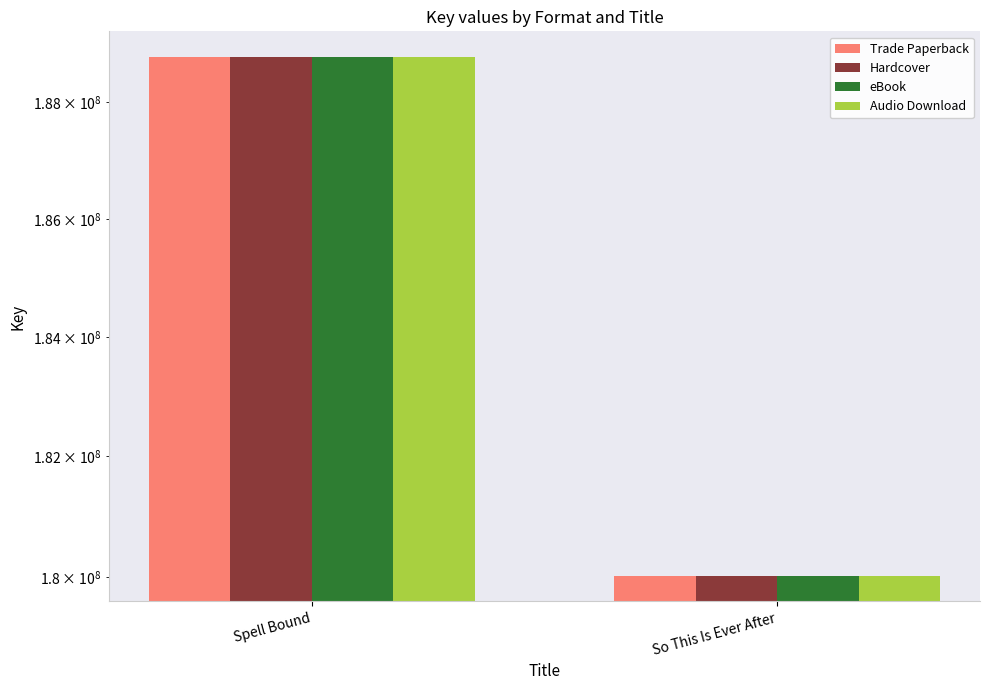

What is the maximum value for eBook?

188771493